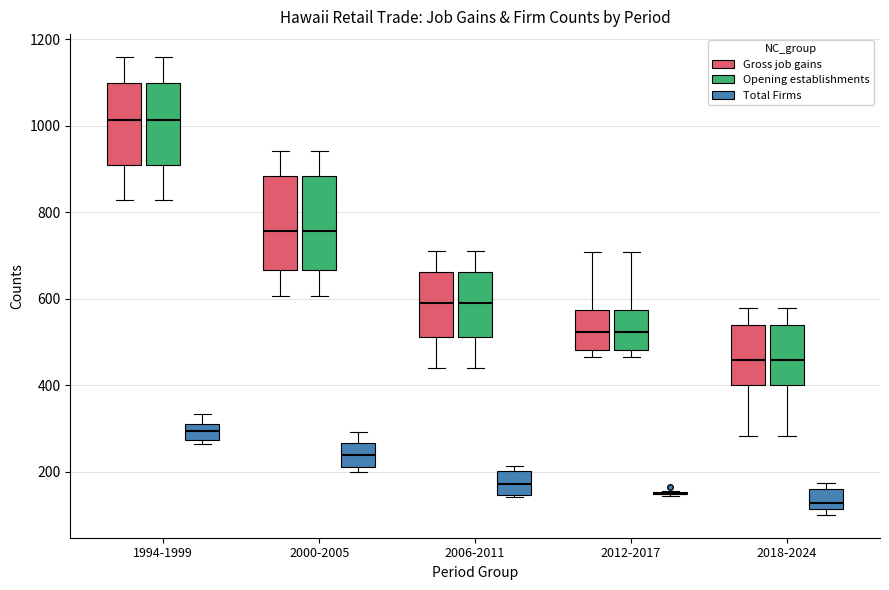

Reading left to right, transcribe this box plot: for each box, give where its median line is, the range the box spans, and where its two whiskers end, as read against the y-axis. The values are not printed on the chart, so give them approximately, as read against the axis.

1994-1999 (Gross job gains): median 1020, box 900 to 1100, whiskers 820 to 1160
1994-1999 (Opening establishments): median 1020, box 900 to 1100, whiskers 820 to 1160
1994-1999 (Total Firms): median 300 (inside the box), box 280 to 300, whiskers 260 to 340
2000-2005 (Gross job gains): median 760, box 660 to 880, whiskers 600 to 940
2000-2005 (Opening establishments): median 760, box 660 to 880, whiskers 600 to 940
2000-2005 (Total Firms): median 240, box 220 to 260, whiskers 200 to 300
2006-2011 (Gross job gains): median 580, box 520 to 660, whiskers 440 to 720
2006-2011 (Opening establishments): median 580, box 520 to 660, whiskers 440 to 720
2006-2011 (Total Firms): median 180, box 140 to 200, whiskers 140 to 220
2012-2017 (Gross job gains): median 520, box 480 to 580, whiskers 460 to 700
2012-2017 (Opening establishments): median 520, box 480 to 580, whiskers 460 to 700
2012-2017 (Total Firms): box collapsed to a line at 140, whiskers 140 to 160
2018-2024 (Gross job gains): median 460, box 400 to 540, whiskers 280 to 580
2018-2024 (Opening establishments): median 460, box 400 to 540, whiskers 280 to 580
2018-2024 (Total Firms): median 120 (just above the box's lower edge), box 120 to 160, whiskers 100 to 180